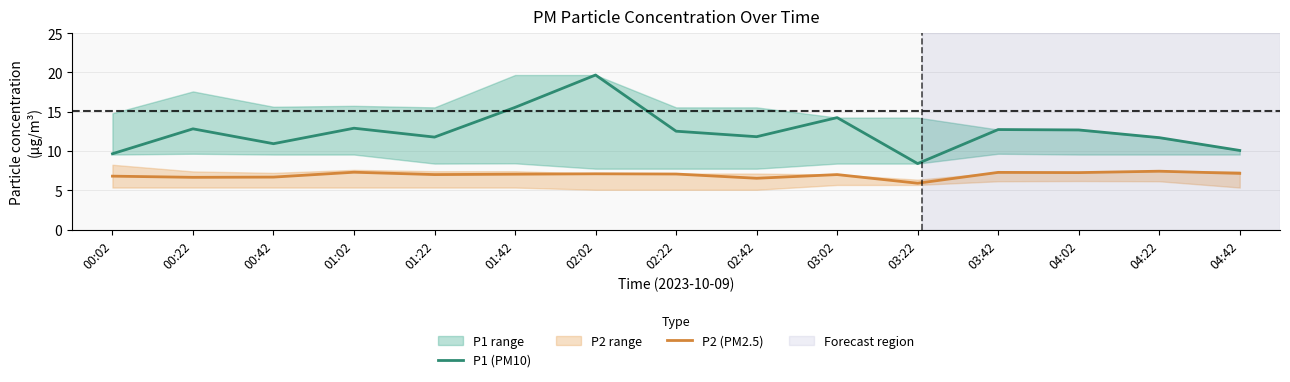

What are all the series names shown in the legend?

P1 (PM10), P2 (PM2.5)